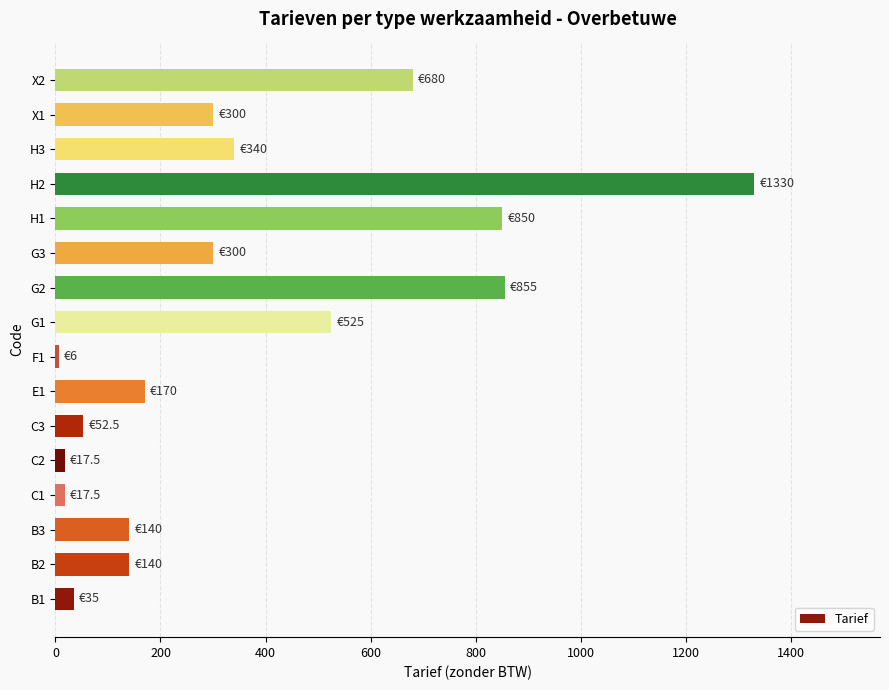

The value at H1 is 1482.2. True or false?

False